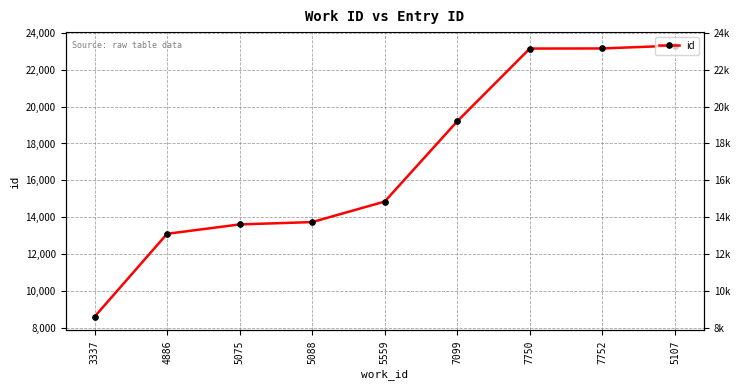

What is the difference between the values at 5088 and 7752?

9412